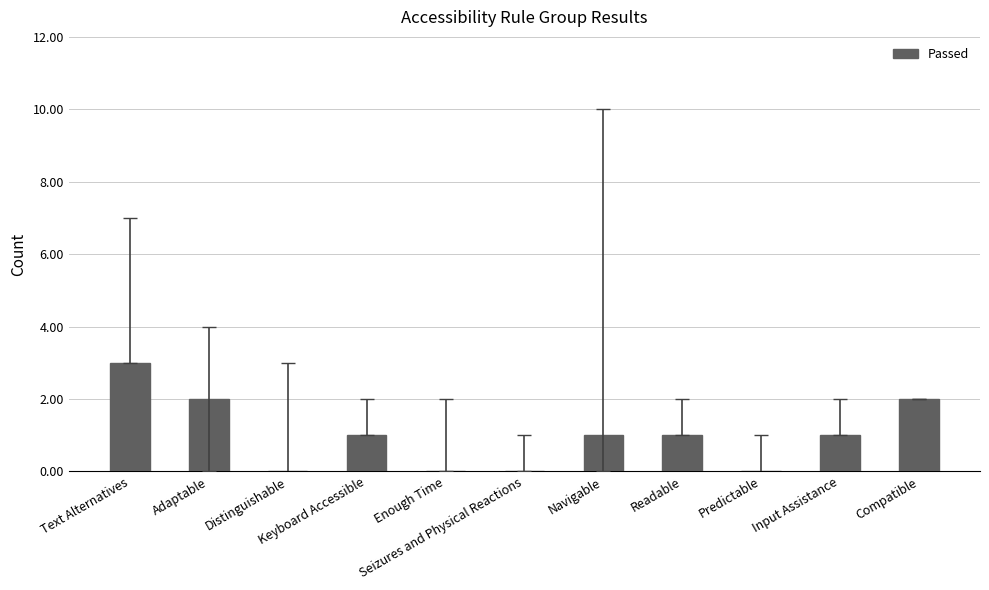

What is the sum of all values?

11